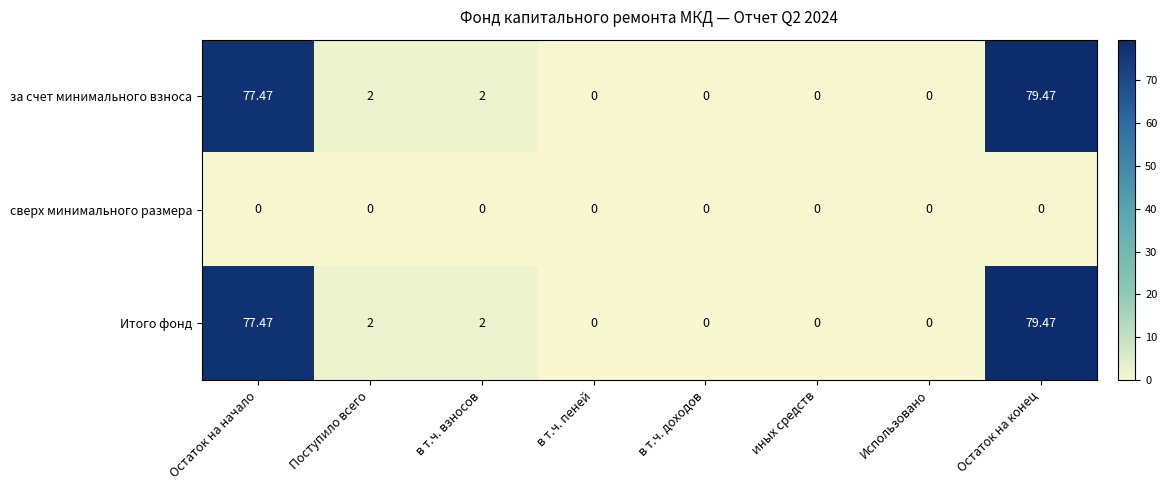

At which category is the sum across all series the highest?

Остаток на конец